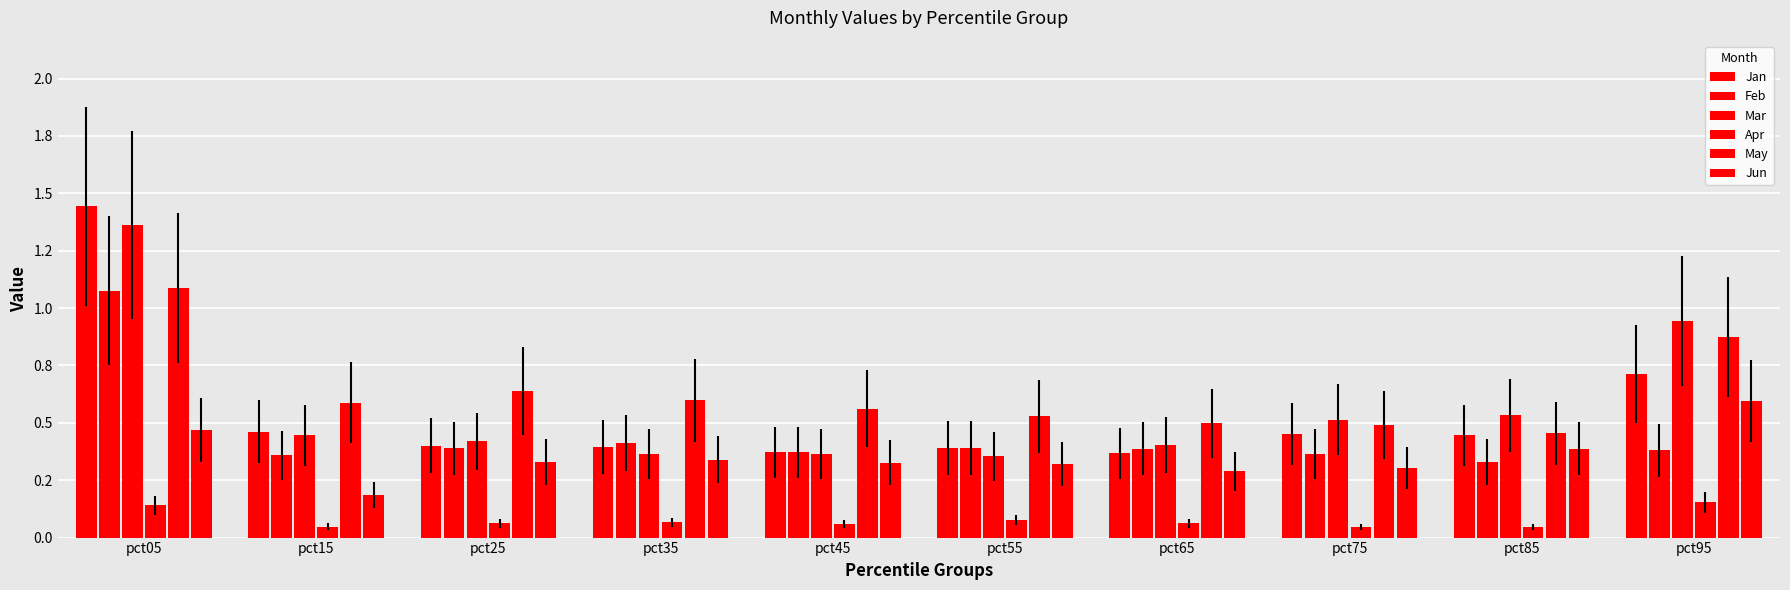

True or false: Jan has a value of 0.4 at pct85.

True